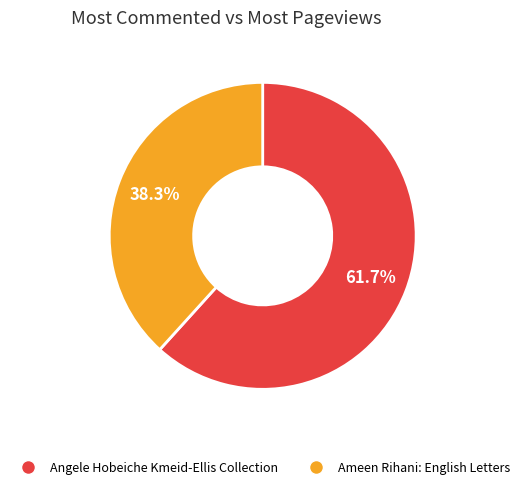

To the nearest percent, what portion does Ameen Rihani: English Letters represent?

38%